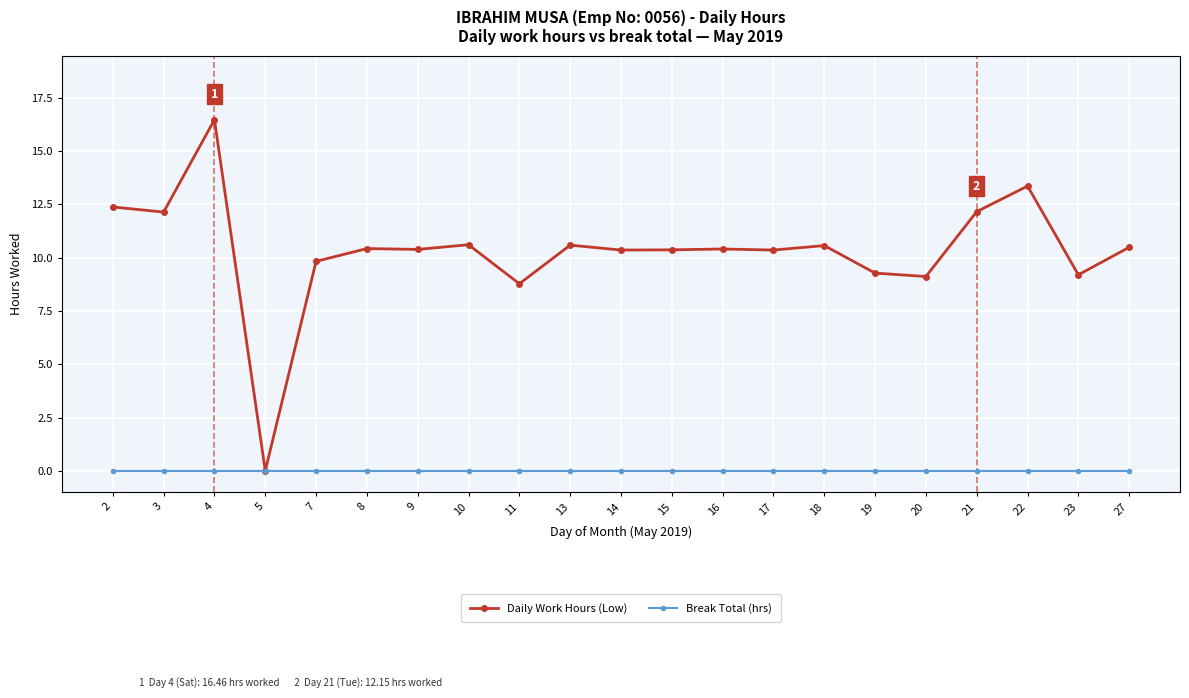

What is the value of the Daily Work Hours (Low) point at the 3rd from the left?

16.5